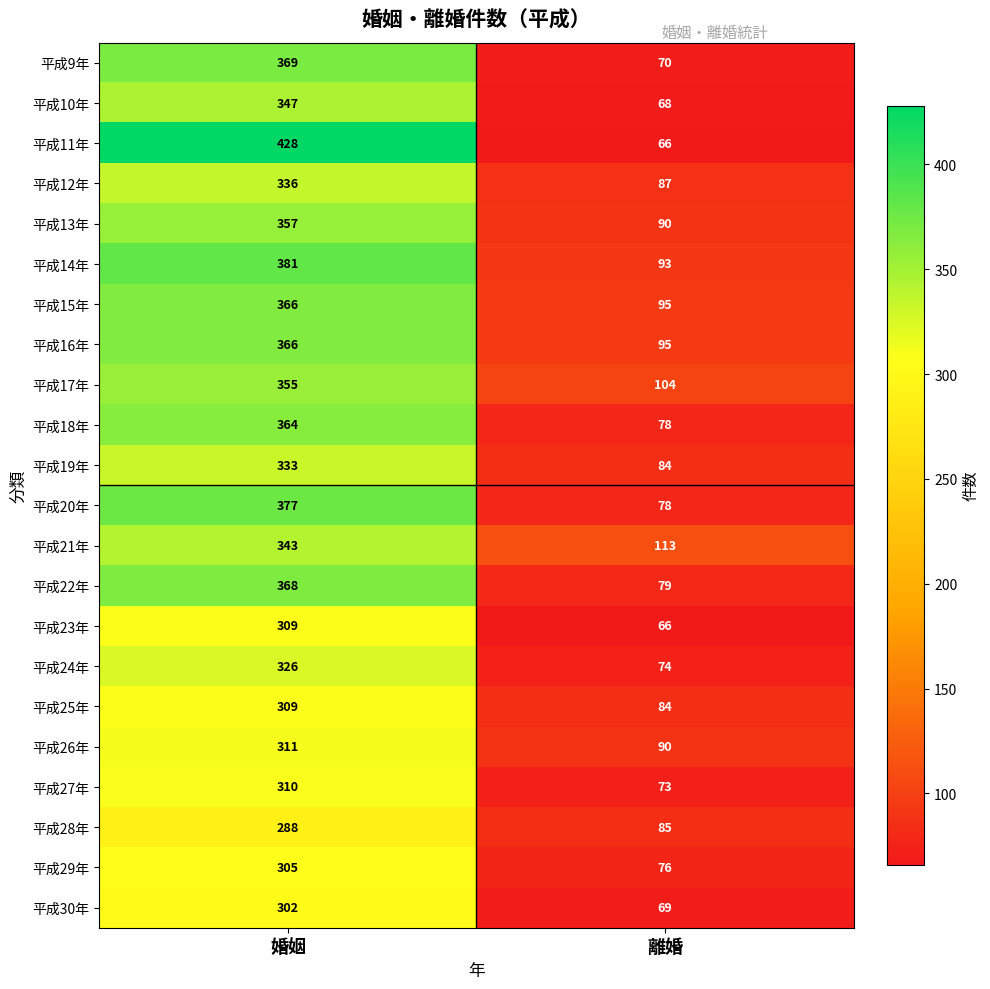

What is the sum of the 平成23年 values at 離婚 and 婚姻?

375